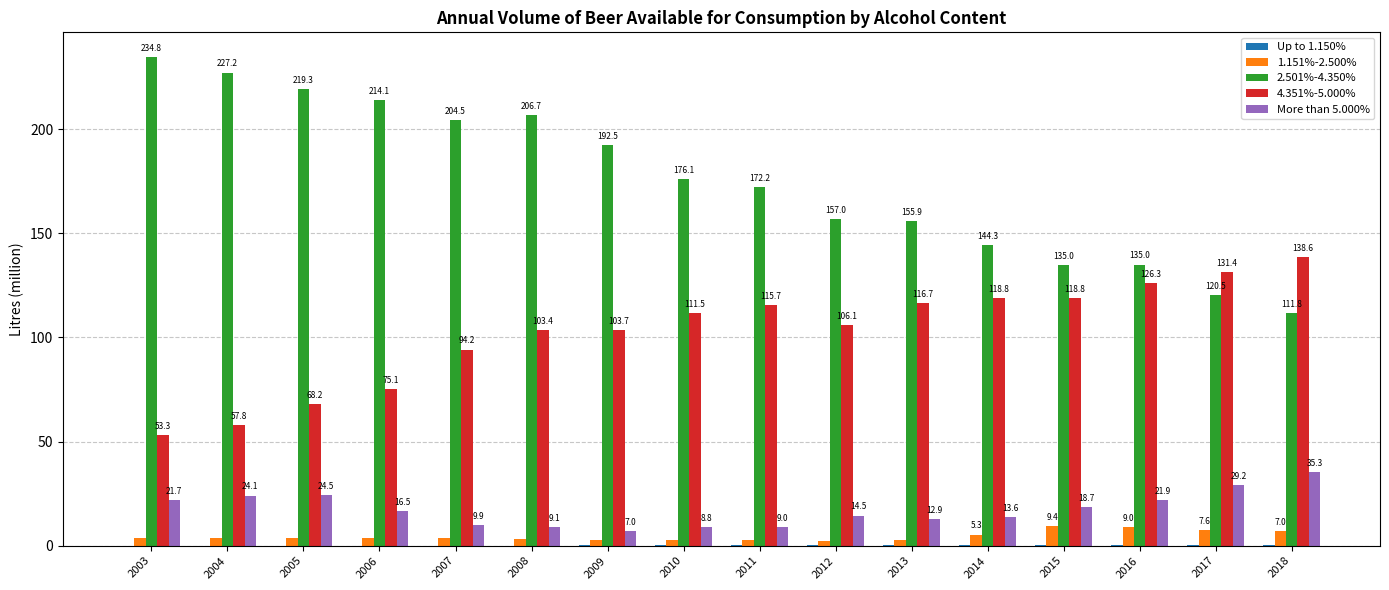

What is the sum of the More than 5.000% values at 2007 and 2004?

34.0